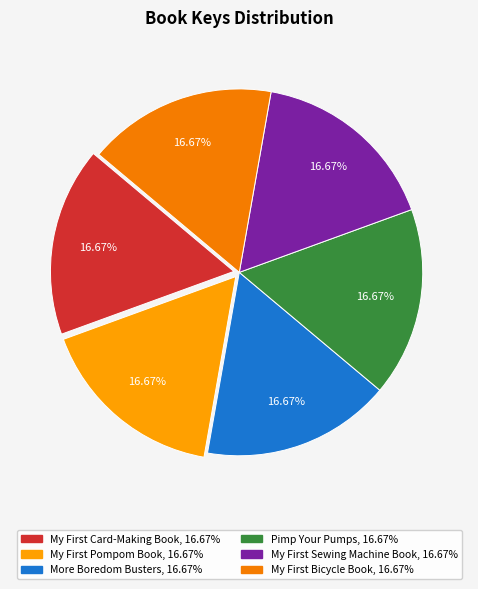

Does Pimp Your Pumps account for over 50% of the chart?

No